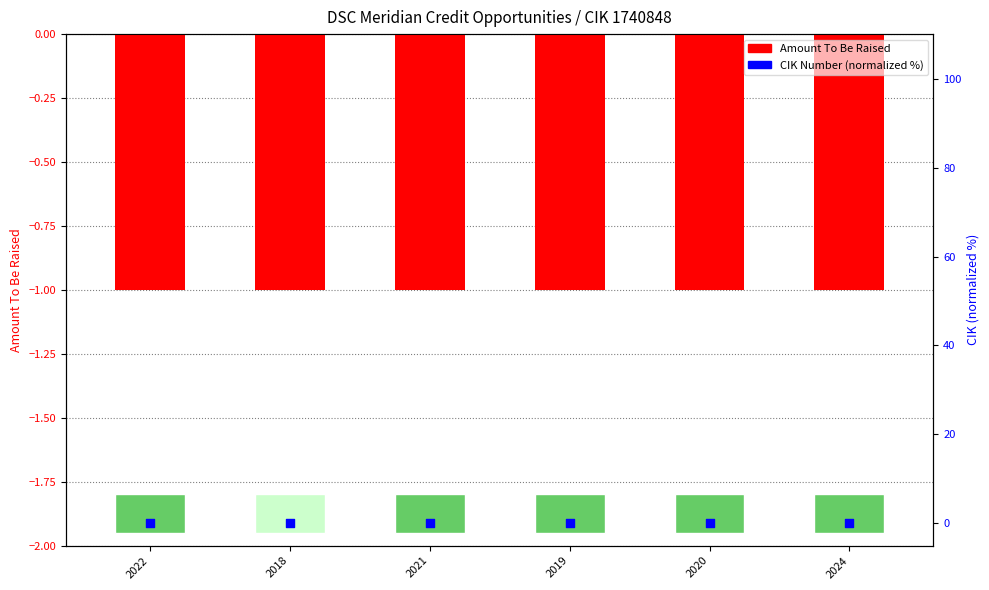

Which series has the widest spread of Y values?

Amount To Be Raised